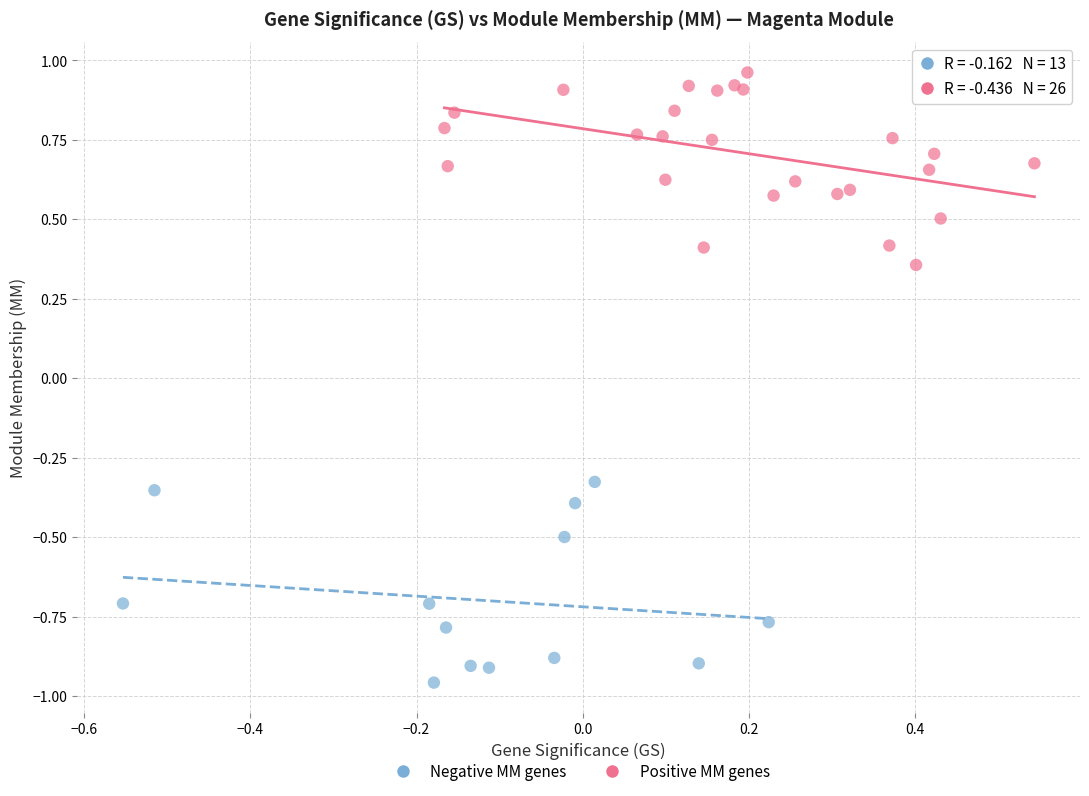

Which series has the largest Y range (max minus min)?

Negative MM genes